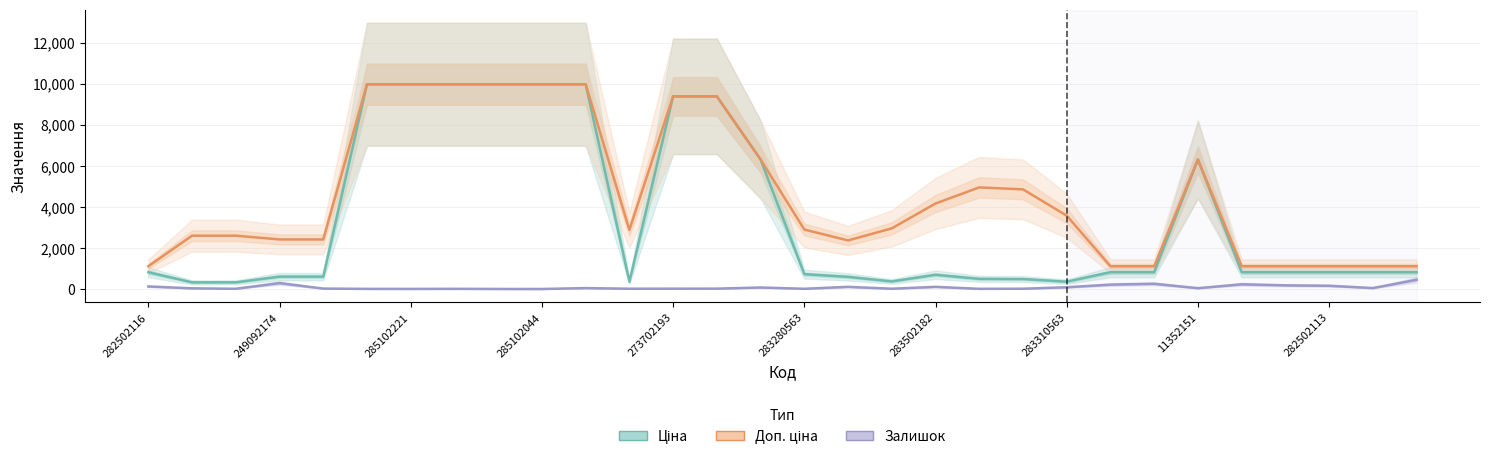

What position from the left is 282502116?

1